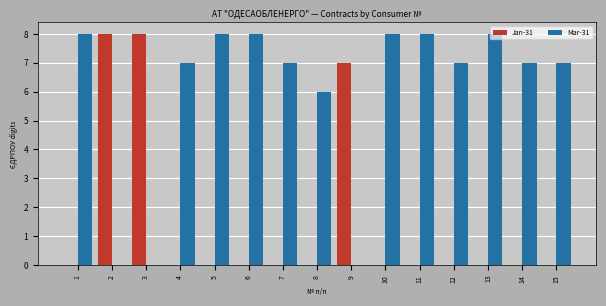

Which series changed the most between 8 and 15?

Mar-31